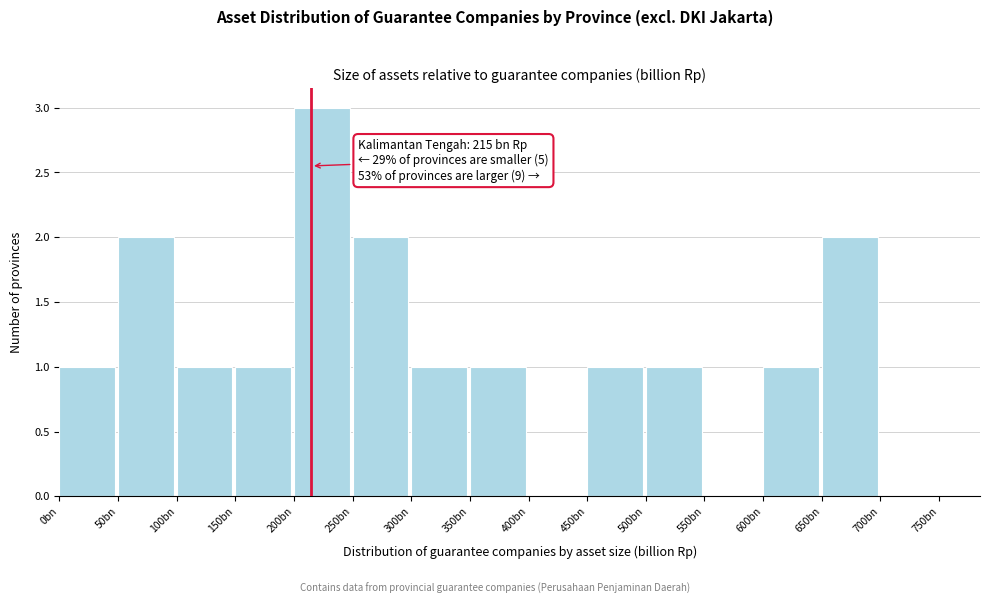

Reading left to right, what are all the values shown in this chart?

0bn=1	50bn=2	100bn=1	150bn=1	200bn=3	250bn=2	300bn=1	350bn=1	400bn=0	450bn=1	500bn=1	550bn=0	600bn=1	650bn=2	700bn=0